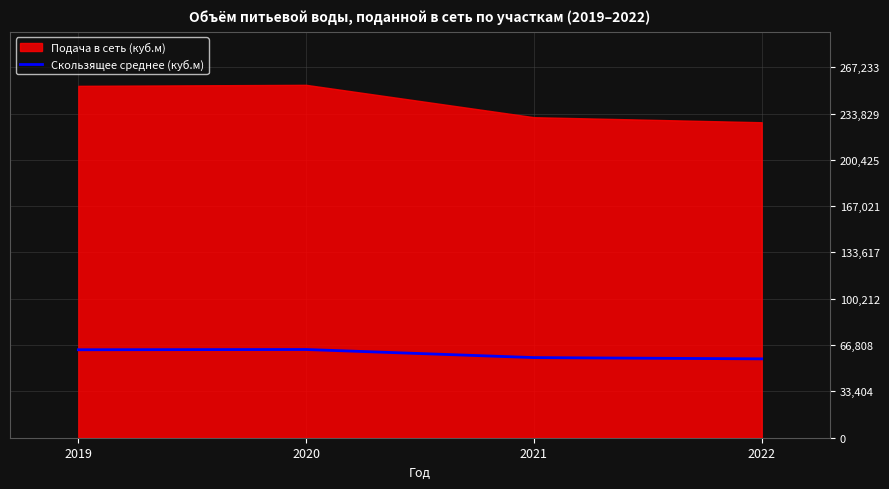

What is the maximum value for Скользящее среднее (куб.м)?

63627.0